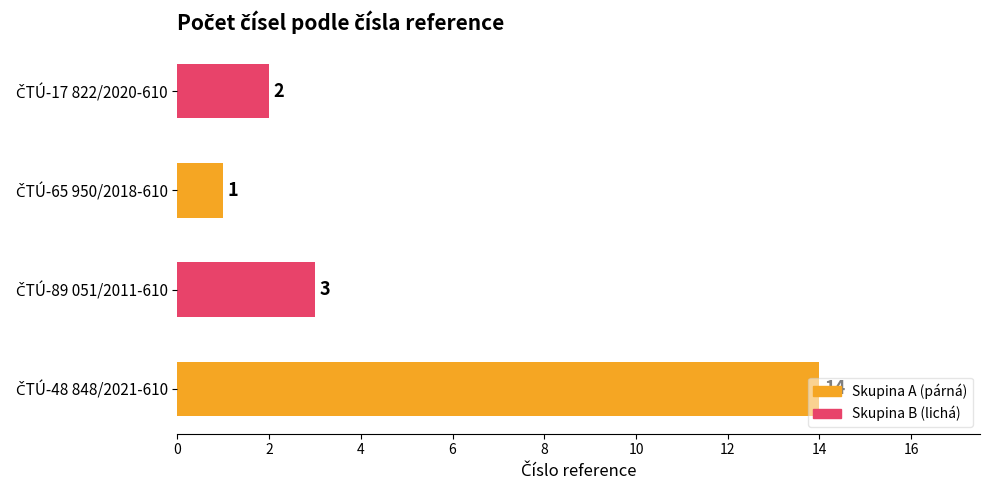

How many distinct data groups are displayed?

1